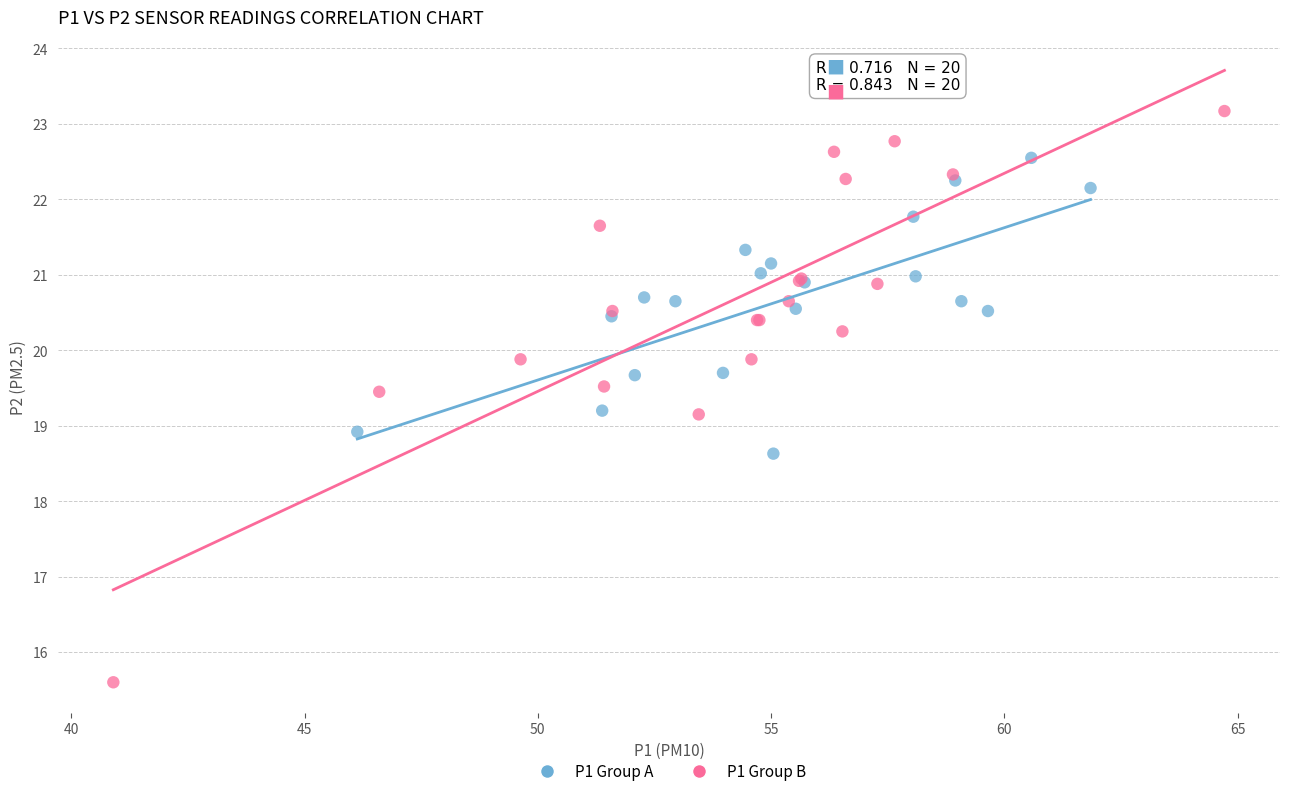

Which series has the widest spread of Y values?

P1 Group B